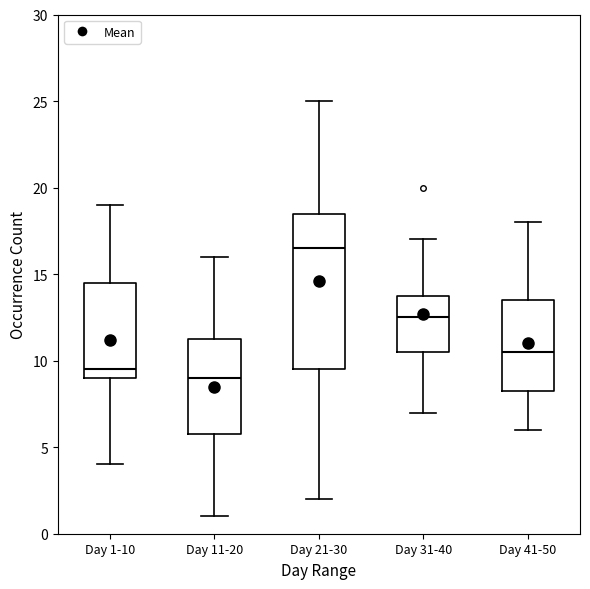

Which box's median line is the lowest?

Day 11-20